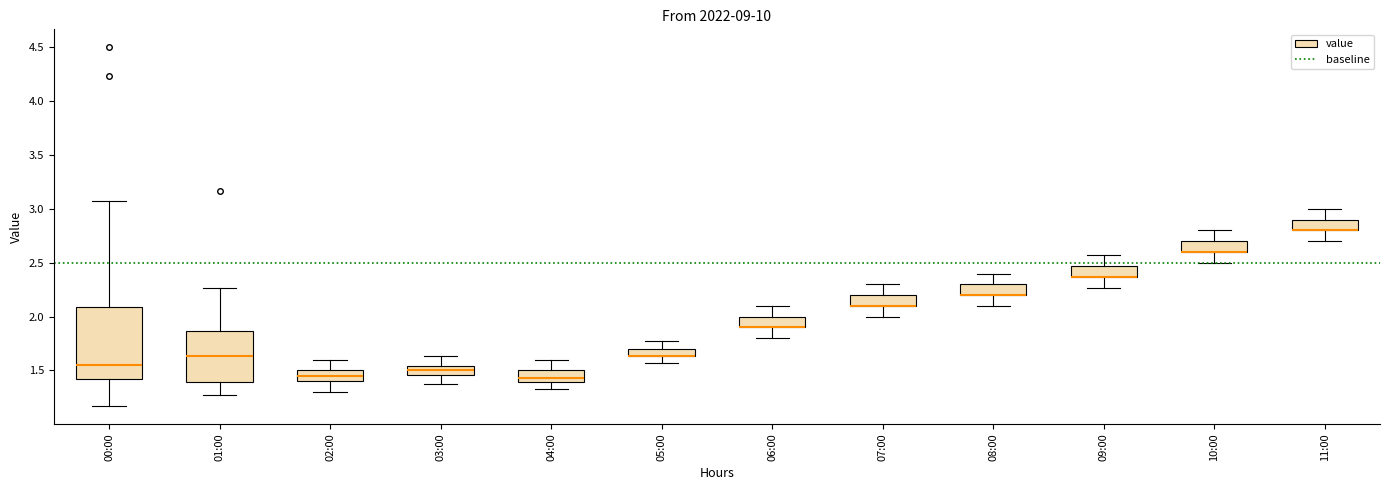

Which box is the tallest, from its lower edge to its upper edge?

00:00